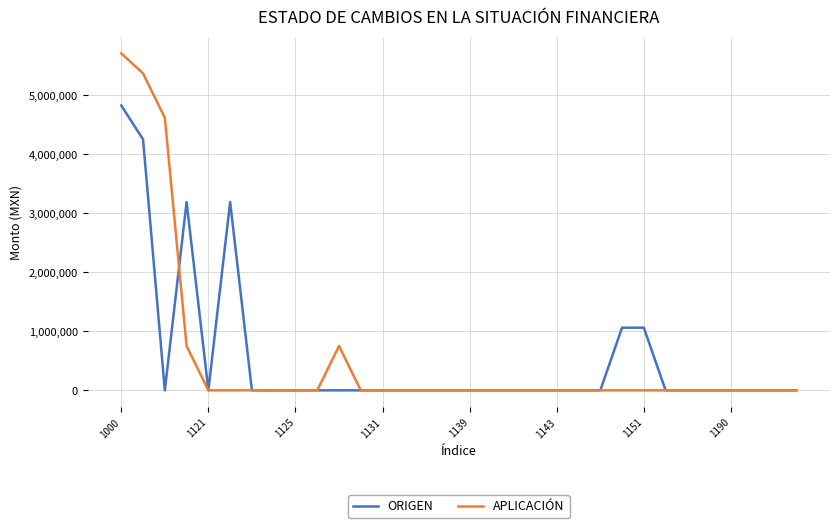

List the series in order of their peak value, lowest first.

ORIGEN, APLICACIÓN